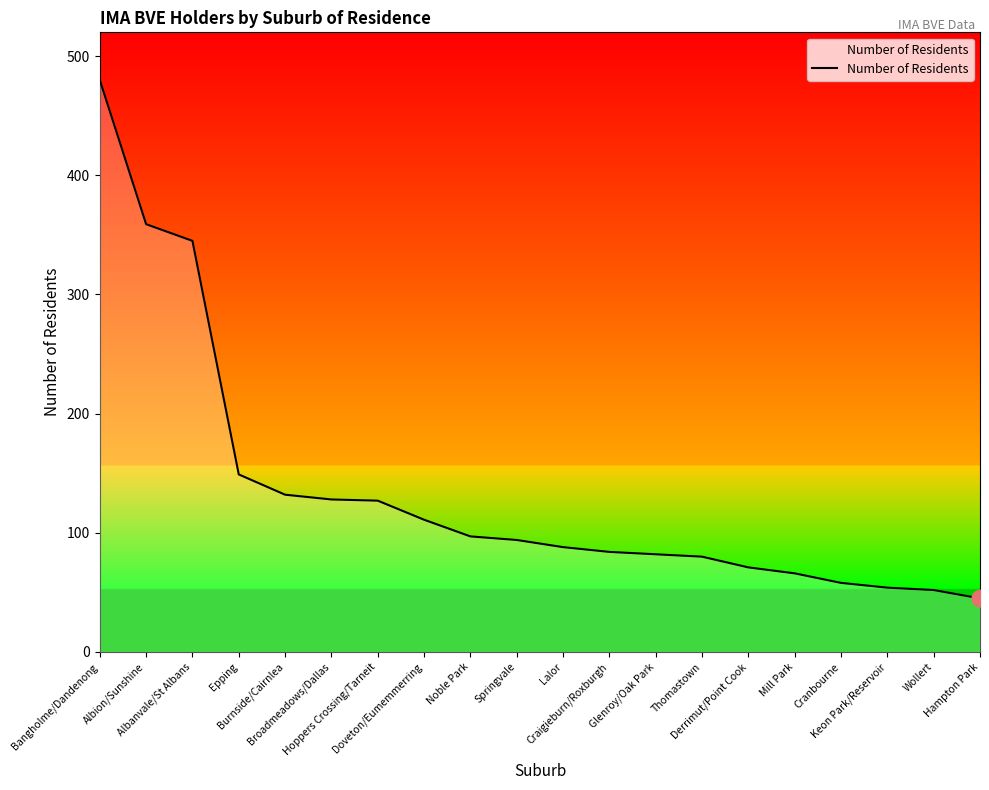

The chart shows a value of 17 at Cranbourne. True or false?

False